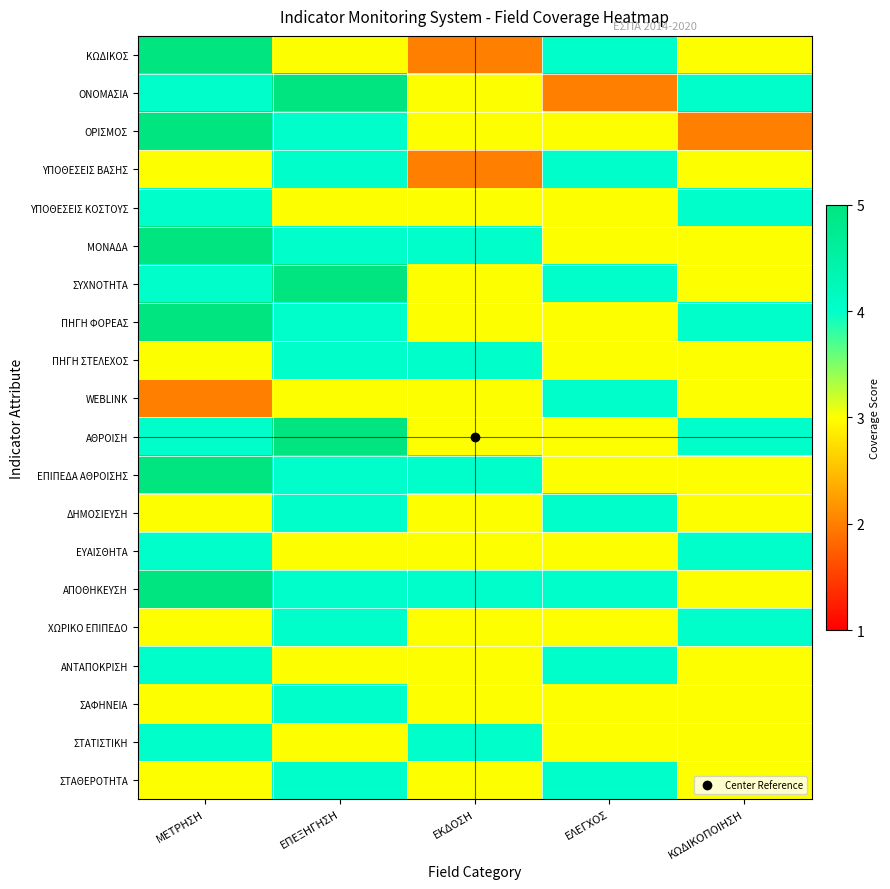

Reading left to right, transcribe all the data shown in this chart.

ΚΩΔΙΚΟΣ: ΜΕΤΡΗΣΗ=5	ΕΠΕΞΗΓΗΣΗ=3	ΕΚΔΟΣΗ=2	ΕΛΕΓΧΟΣ=4	ΚΩΔΙΚΟΠΟΙΗΣΗ=3
ΟΝΟΜΑΣΙΑ: ΜΕΤΡΗΣΗ=4	ΕΠΕΞΗΓΗΣΗ=5	ΕΚΔΟΣΗ=3	ΕΛΕΓΧΟΣ=2	ΚΩΔΙΚΟΠΟΙΗΣΗ=4
ΟΡΙΣΜΟΣ: ΜΕΤΡΗΣΗ=5	ΕΠΕΞΗΓΗΣΗ=4	ΕΚΔΟΣΗ=3	ΕΛΕΓΧΟΣ=3	ΚΩΔΙΚΟΠΟΙΗΣΗ=2
ΥΠΟΘΕΣΕΙΣ ΒΑΣΗΣ: ΜΕΤΡΗΣΗ=3	ΕΠΕΞΗΓΗΣΗ=4	ΕΚΔΟΣΗ=2	ΕΛΕΓΧΟΣ=4	ΚΩΔΙΚΟΠΟΙΗΣΗ=3
ΥΠΟΘΕΣΕΙΣ ΚΟΣΤΟΥΣ: ΜΕΤΡΗΣΗ=4	ΕΠΕΞΗΓΗΣΗ=3	ΕΚΔΟΣΗ=3	ΕΛΕΓΧΟΣ=3	ΚΩΔΙΚΟΠΟΙΗΣΗ=4
ΜΟΝΑΔΑ: ΜΕΤΡΗΣΗ=5	ΕΠΕΞΗΓΗΣΗ=4	ΕΚΔΟΣΗ=4	ΕΛΕΓΧΟΣ=3	ΚΩΔΙΚΟΠΟΙΗΣΗ=3
ΣΥΧΝΟΤΗΤΑ: ΜΕΤΡΗΣΗ=4	ΕΠΕΞΗΓΗΣΗ=5	ΕΚΔΟΣΗ=3	ΕΛΕΓΧΟΣ=4	ΚΩΔΙΚΟΠΟΙΗΣΗ=3
ΠΗΓΗ ΦΟΡΕΑΣ: ΜΕΤΡΗΣΗ=5	ΕΠΕΞΗΓΗΣΗ=4	ΕΚΔΟΣΗ=3	ΕΛΕΓΧΟΣ=3	ΚΩΔΙΚΟΠΟΙΗΣΗ=4
ΠΗΓΗ ΣΤΕΛΕΧΟΣ: ΜΕΤΡΗΣΗ=3	ΕΠΕΞΗΓΗΣΗ=4	ΕΚΔΟΣΗ=4	ΕΛΕΓΧΟΣ=3	ΚΩΔΙΚΟΠΟΙΗΣΗ=3
WEBLINK: ΜΕΤΡΗΣΗ=2	ΕΠΕΞΗΓΗΣΗ=3	ΕΚΔΟΣΗ=3	ΕΛΕΓΧΟΣ=4	ΚΩΔΙΚΟΠΟΙΗΣΗ=3
ΑΘΡΟΙΣΗ: ΜΕΤΡΗΣΗ=4	ΕΠΕΞΗΓΗΣΗ=5	ΕΚΔΟΣΗ=3	ΕΛΕΓΧΟΣ=3	ΚΩΔΙΚΟΠΟΙΗΣΗ=4
ΕΠΙΠΕΔΑ ΑΘΡΟΙΣΗΣ: ΜΕΤΡΗΣΗ=5	ΕΠΕΞΗΓΗΣΗ=4	ΕΚΔΟΣΗ=4	ΕΛΕΓΧΟΣ=3	ΚΩΔΙΚΟΠΟΙΗΣΗ=3
ΔΗΜΟΣΙΕΥΣΗ: ΜΕΤΡΗΣΗ=3	ΕΠΕΞΗΓΗΣΗ=4	ΕΚΔΟΣΗ=3	ΕΛΕΓΧΟΣ=4	ΚΩΔΙΚΟΠΟΙΗΣΗ=3
ΕΥΑΙΣΘΗΤΑ: ΜΕΤΡΗΣΗ=4	ΕΠΕΞΗΓΗΣΗ=3	ΕΚΔΟΣΗ=3	ΕΛΕΓΧΟΣ=3	ΚΩΔΙΚΟΠΟΙΗΣΗ=4
ΑΠΟΘΗΚΕΥΣΗ: ΜΕΤΡΗΣΗ=5	ΕΠΕΞΗΓΗΣΗ=4	ΕΚΔΟΣΗ=4	ΕΛΕΓΧΟΣ=4	ΚΩΔΙΚΟΠΟΙΗΣΗ=3
ΧΩΡΙΚΟ ΕΠΙΠΕΔΟ: ΜΕΤΡΗΣΗ=3	ΕΠΕΞΗΓΗΣΗ=4	ΕΚΔΟΣΗ=3	ΕΛΕΓΧΟΣ=3	ΚΩΔΙΚΟΠΟΙΗΣΗ=4
ΑΝΤΑΠΟΚΡΙΣΗ: ΜΕΤΡΗΣΗ=4	ΕΠΕΞΗΓΗΣΗ=3	ΕΚΔΟΣΗ=3	ΕΛΕΓΧΟΣ=4	ΚΩΔΙΚΟΠΟΙΗΣΗ=3
ΣΑΦΗΝΕΙΑ: ΜΕΤΡΗΣΗ=3	ΕΠΕΞΗΓΗΣΗ=4	ΕΚΔΟΣΗ=3	ΕΛΕΓΧΟΣ=3	ΚΩΔΙΚΟΠΟΙΗΣΗ=3
ΣΤΑΤΙΣΤΙΚΗ: ΜΕΤΡΗΣΗ=4	ΕΠΕΞΗΓΗΣΗ=3	ΕΚΔΟΣΗ=4	ΕΛΕΓΧΟΣ=3	ΚΩΔΙΚΟΠΟΙΗΣΗ=3
ΣΤΑΘΕΡΟΤΗΤΑ: ΜΕΤΡΗΣΗ=3	ΕΠΕΞΗΓΗΣΗ=4	ΕΚΔΟΣΗ=3	ΕΛΕΓΧΟΣ=4	ΚΩΔΙΚΟΠΟΙΗΣΗ=3